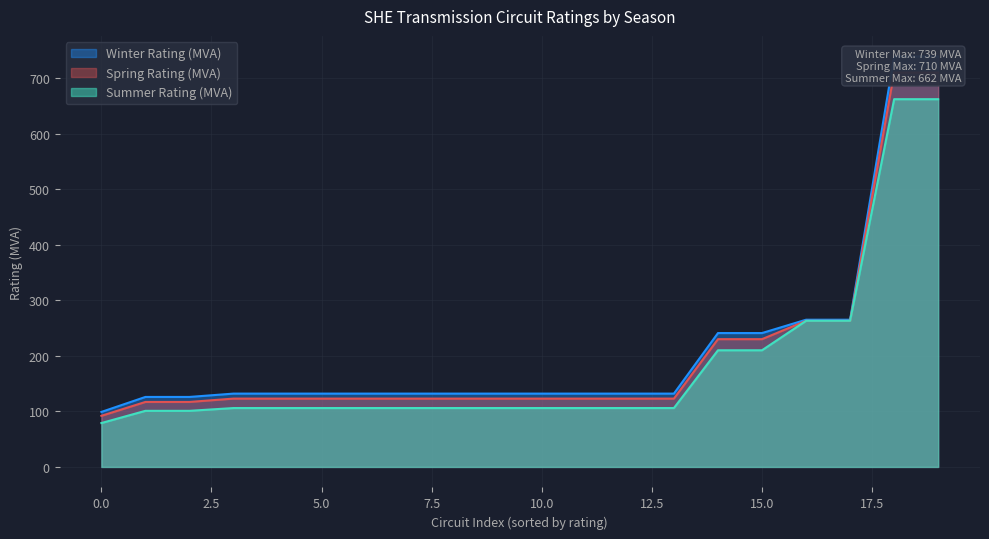

True or false: Winter Rating (MVA) and Spring Rating (MVA) cross at least once.

False